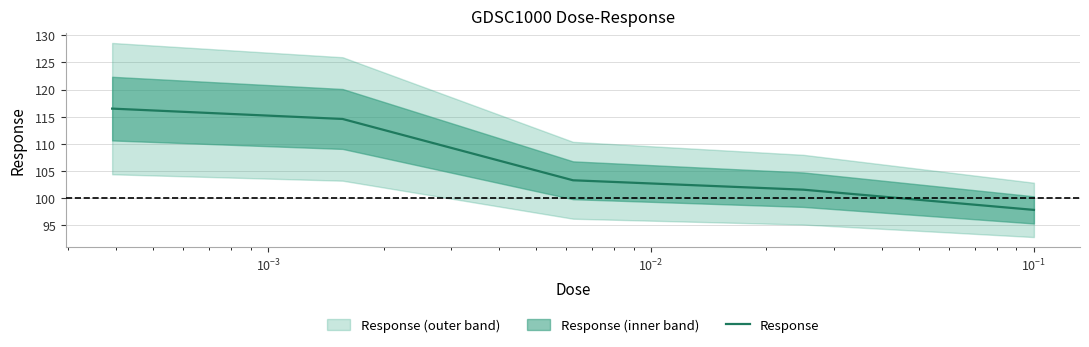

Reading left to right, what are all the values shown in this chart?

116.5	114.6	103.3	101.6	97.9